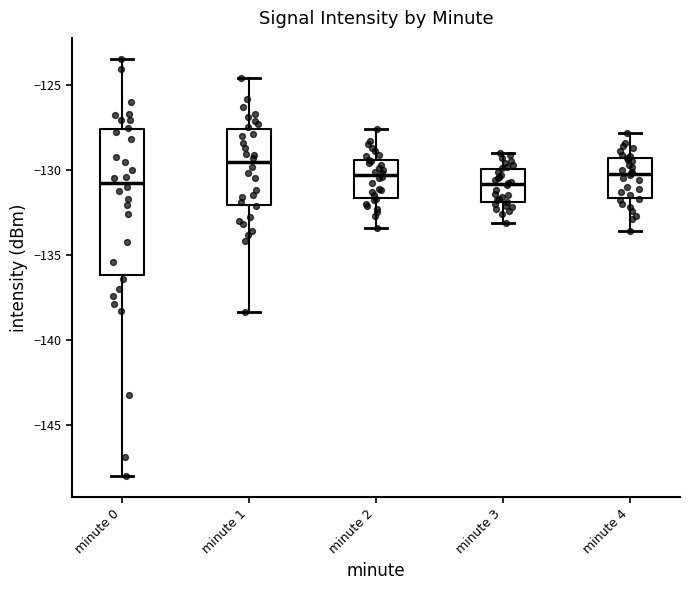

Reading left to right, read every box against the y-axis: the position of its median line, the range the box covers, and the ends of its whiskers. The values are not printed on the chart, so give them approximately, as read against the axis.

minute 0: median -131.0, box -136.0 to -127.5, whiskers -148.0 to -123.5
minute 1: median -129.5, box -132.0 to -127.5, whiskers -138.5 to -124.5
minute 2: median -130.5, box -131.5 to -129.5, whiskers -133.5 to -127.5
minute 3: median -131.0, box -132.0 to -130.0, whiskers -133.0 to -129.0
minute 4: median -130.0, box -131.5 to -129.5, whiskers -133.5 to -128.0